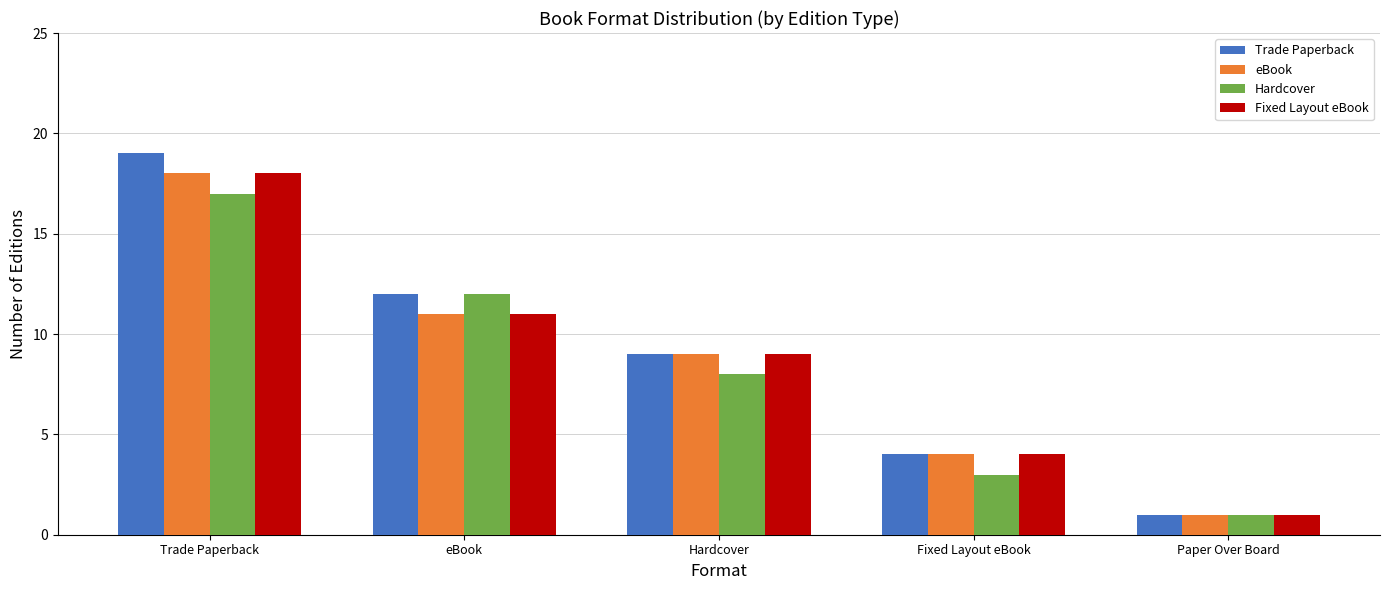

Reading left to right, extract all data points from this chart.

Trade Paperback: 19	12	9	4	1
eBook: 18	11	9	4	1
Hardcover: 17	12	8	3	1
Fixed Layout eBook: 18	11	9	4	1